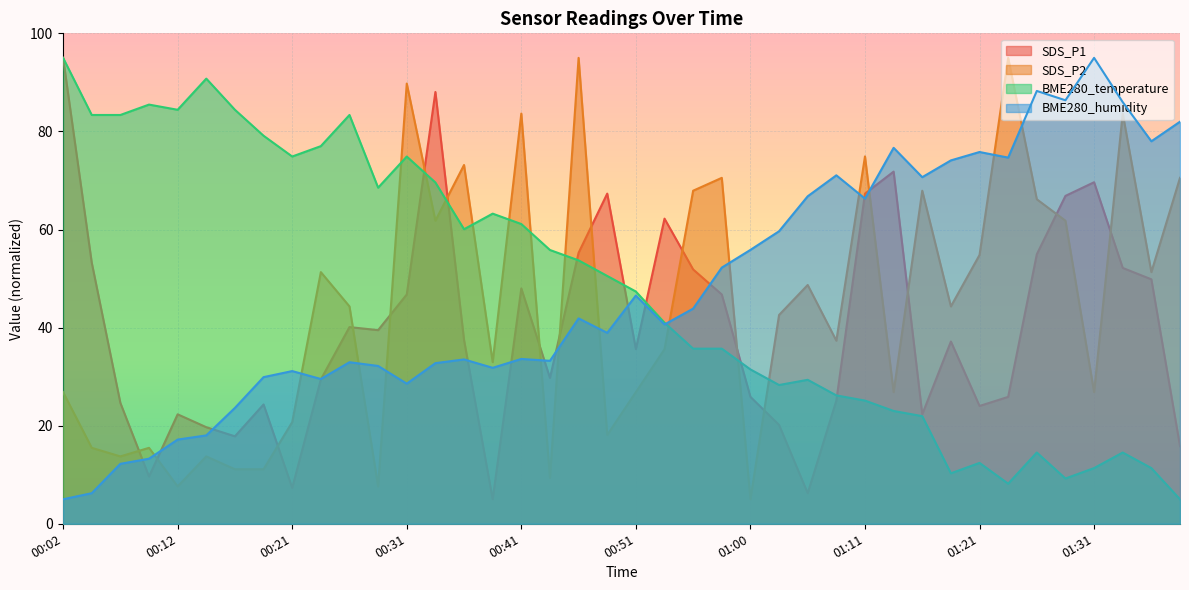

What is the spread (max minus min) of values at 01:16?

48.7